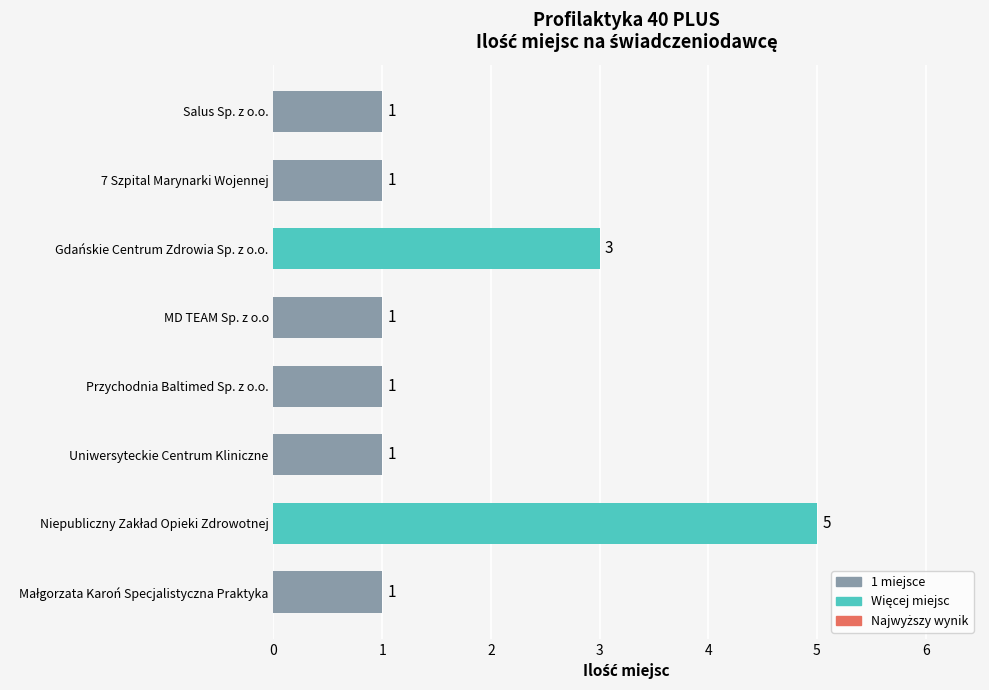

How many distinct data groups are displayed?

1